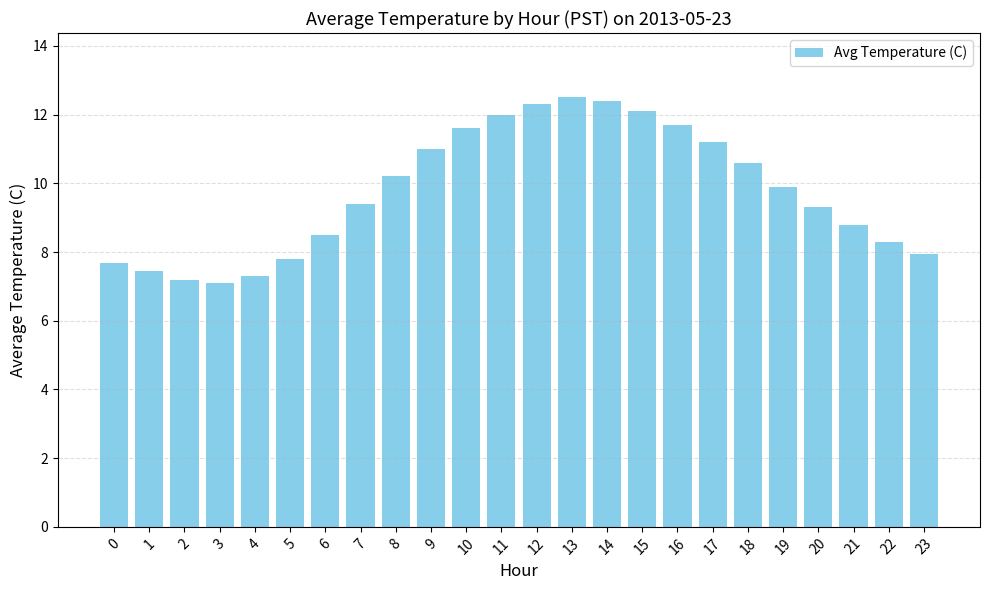

Count the number of values greater than 9.

14